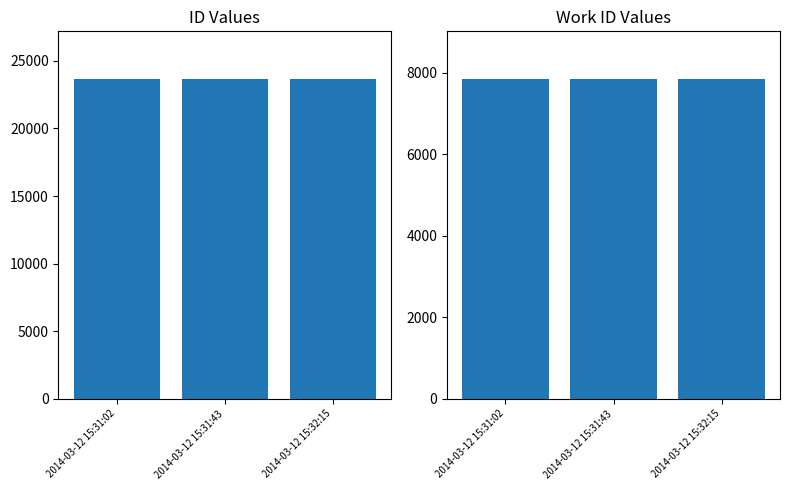

What is the difference between the second highest and minimum values in the id series?

1